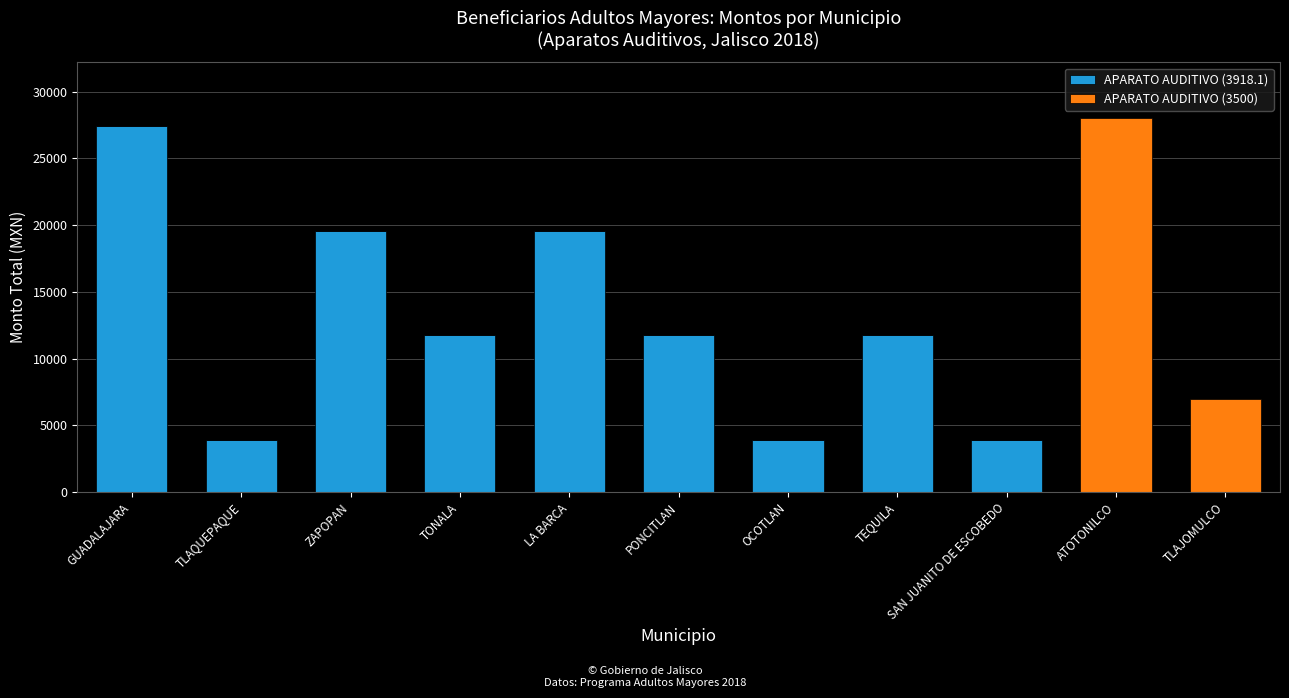

What is the total value across all series at LA BARCA?

19590.5